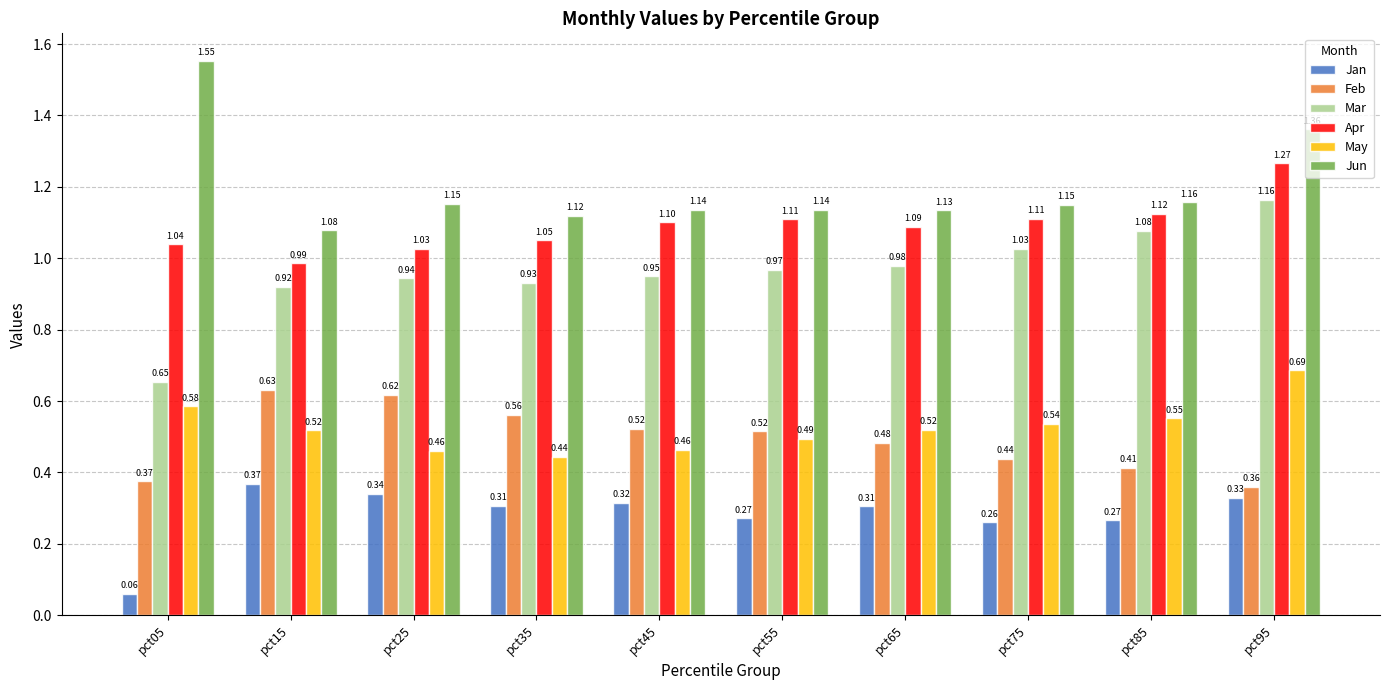

Where is Feb nearest to the value 0?

pct95